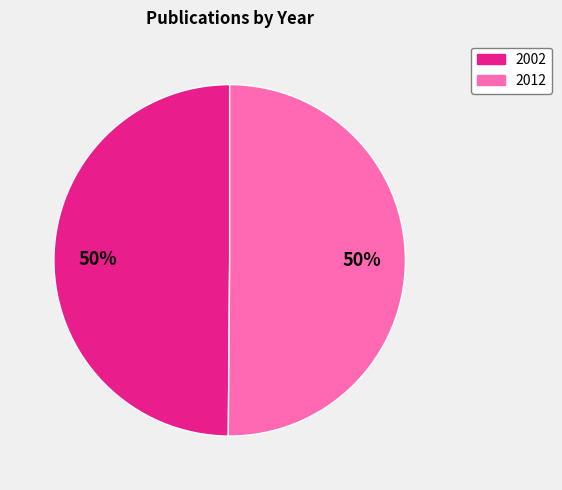

The 2012 slice represents 61% of the pie. True or false?

False